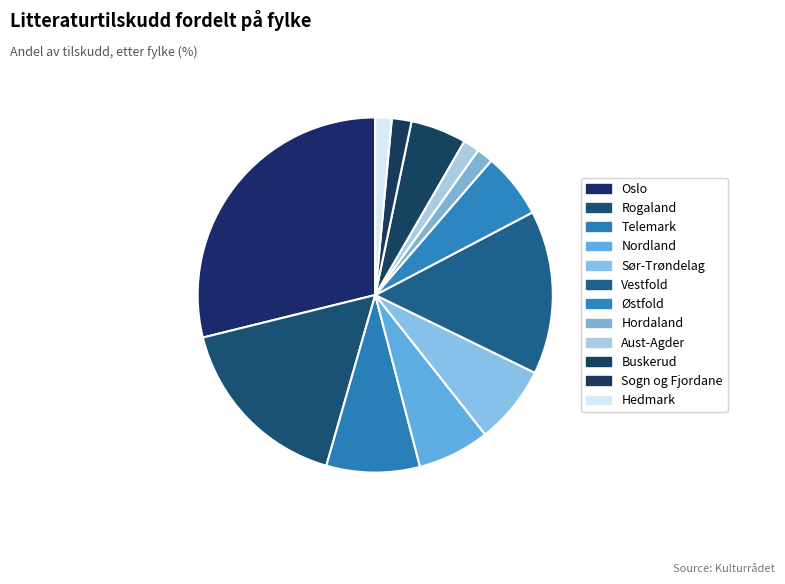

Count the number of slices in the pie.

12